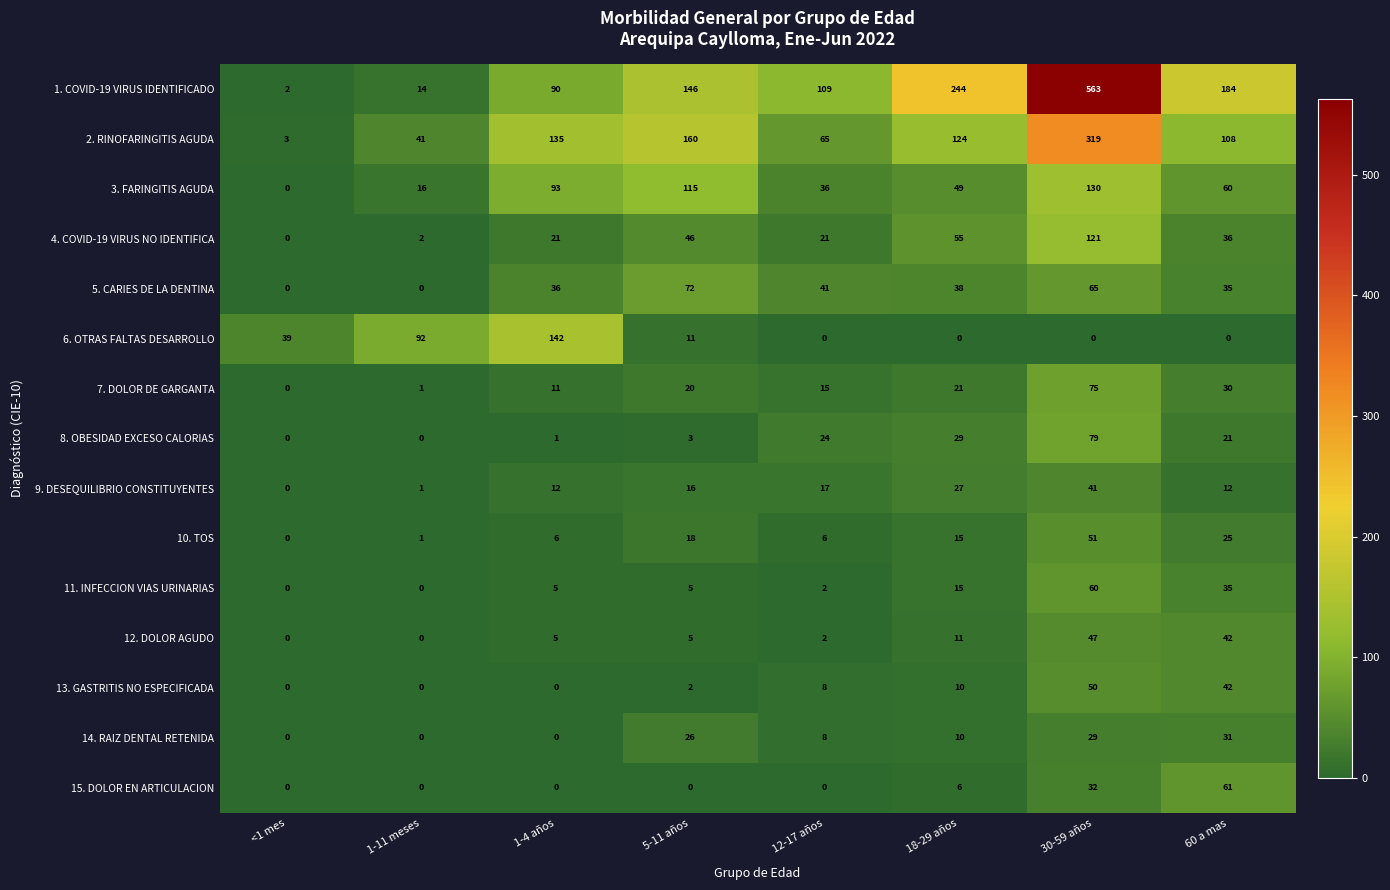

What is the spread (max minus min) of values at 1-11 meses?

92